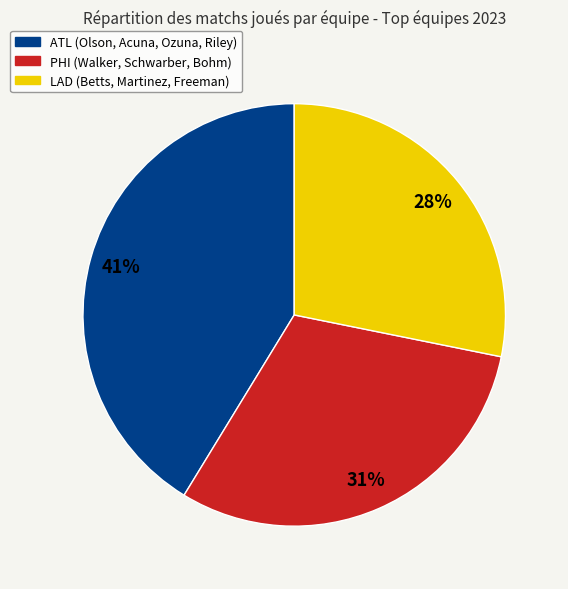

Is there a majority slice in this chart?

No